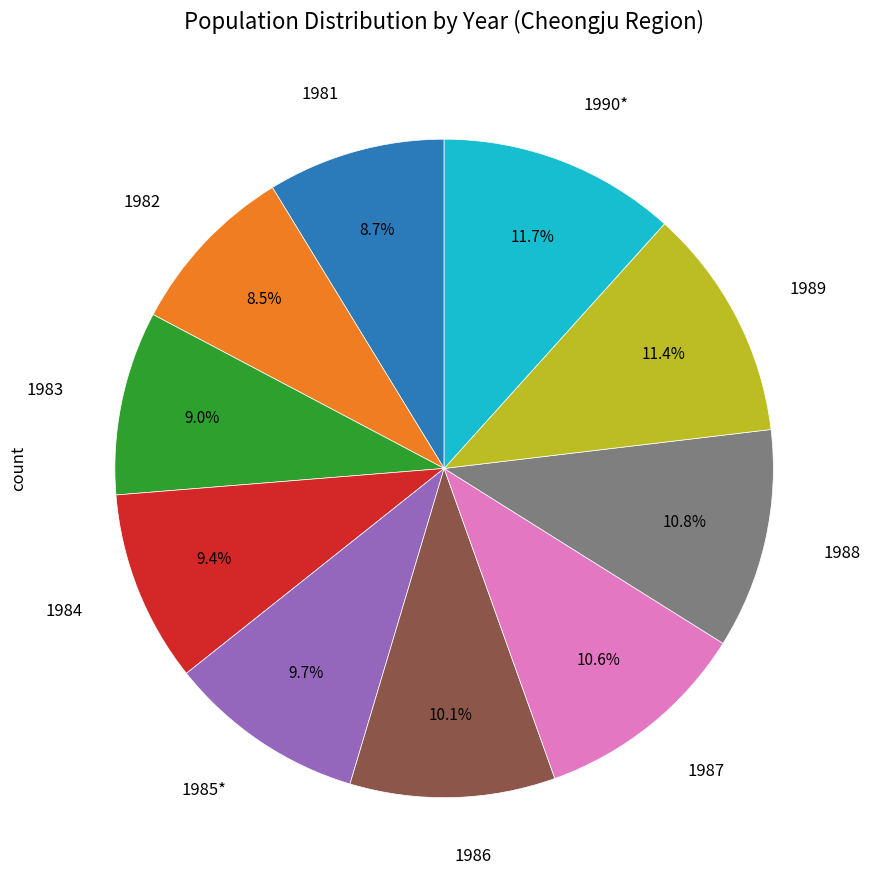

Does any single category account for the majority?

No